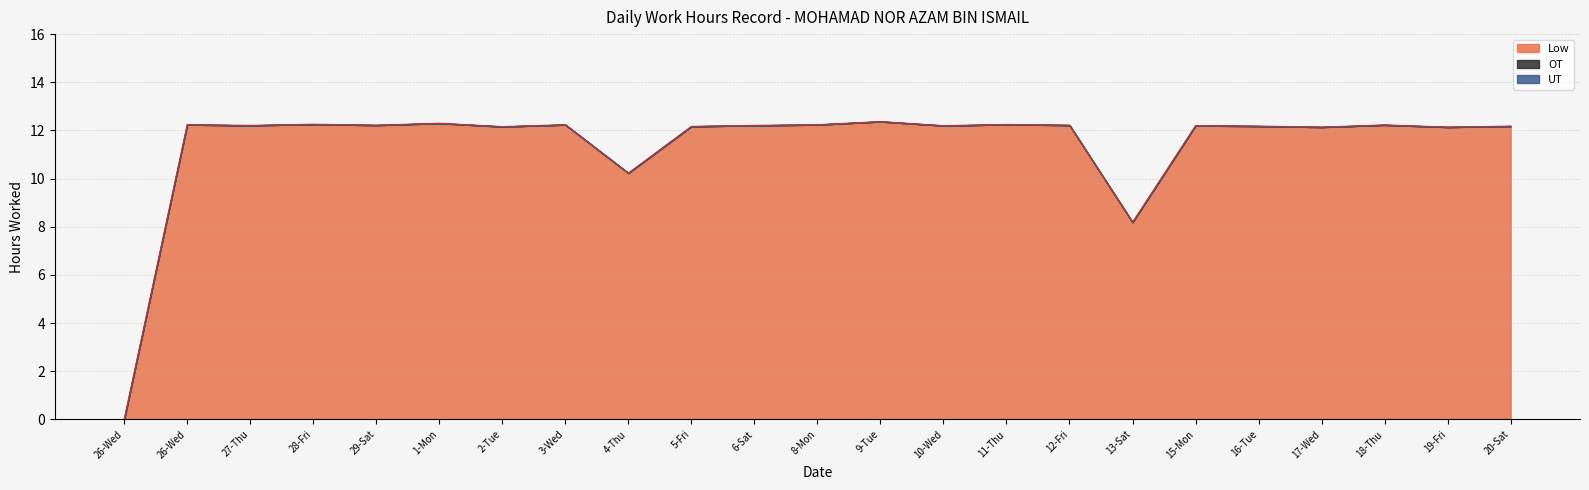

True or false: UT and Low intersect in this chart.

False